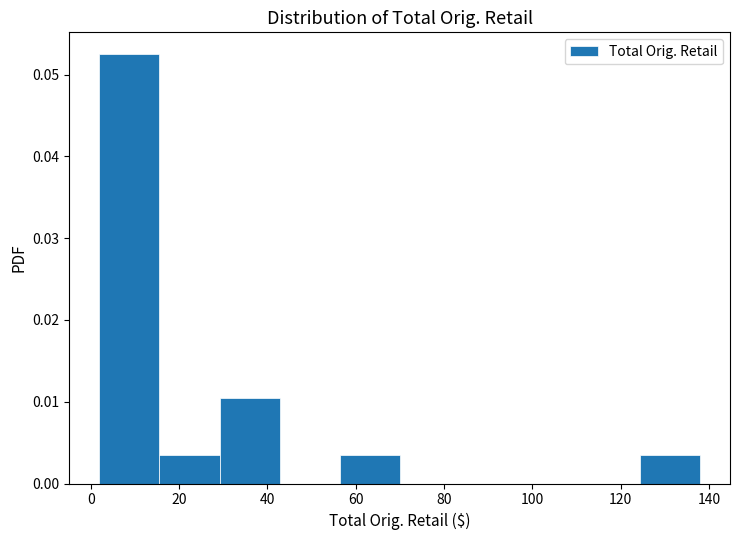

Reading left to right, transcribe this chart: for each bar, give the range it covers on the x-axis and its height. Neither the bar edges nor the heights are printed on the chart, so give them approximately, as read against the axes.

2 to 16: 0.053
16 to 30: 0.004
30 to 42: 0.011
42 to 56: 0
56 to 70: 0.004
70 to 84: 0
84 to 98: 0
98 to 110: 0
110 to 124: 0
124 to 138: 0.004